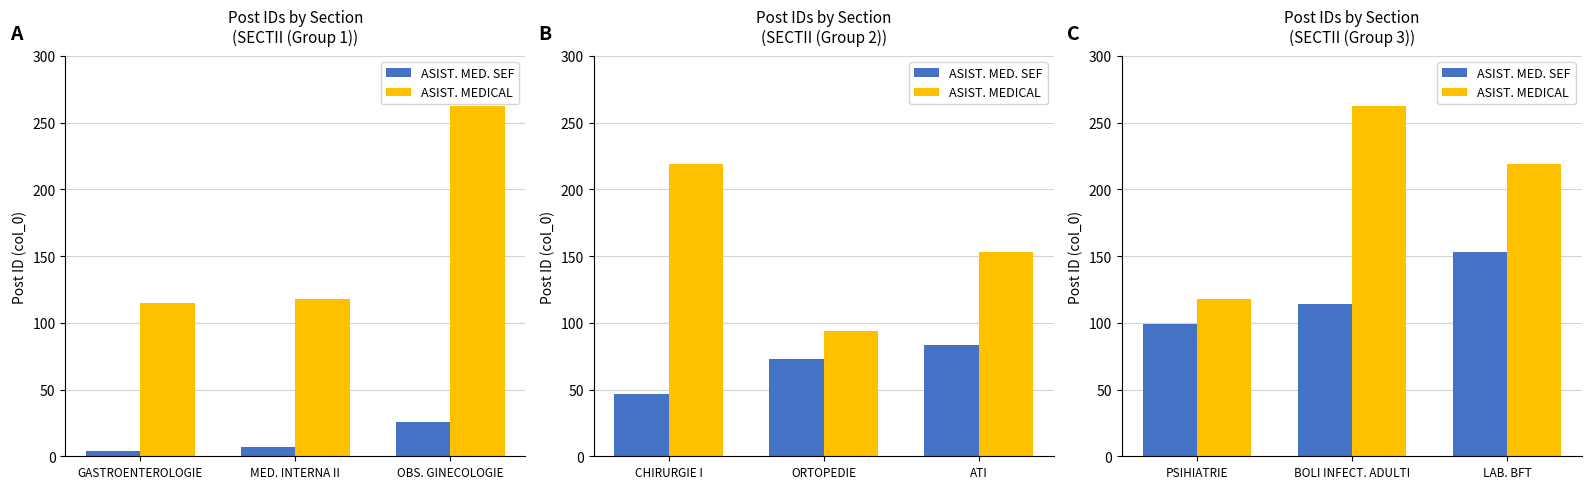

List the series in order of their overall mean, lowest first.

ASIST. MED. SEF, ASIST. MEDICAL